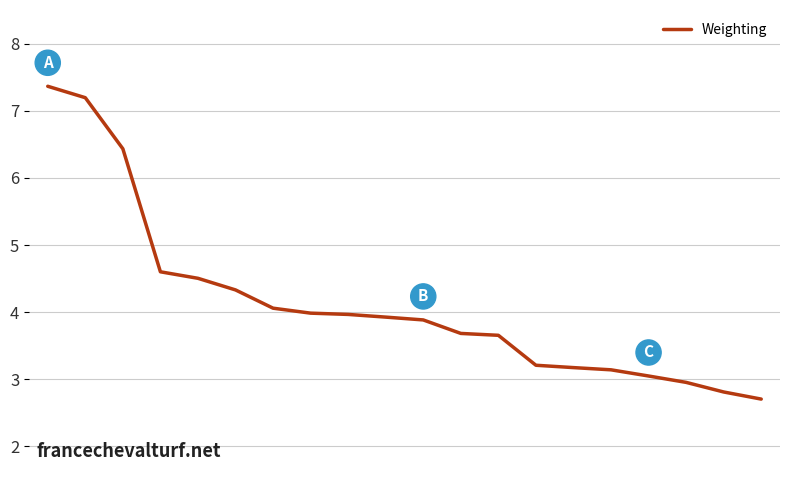

What is the difference between the maximum and minimum values?

4.7